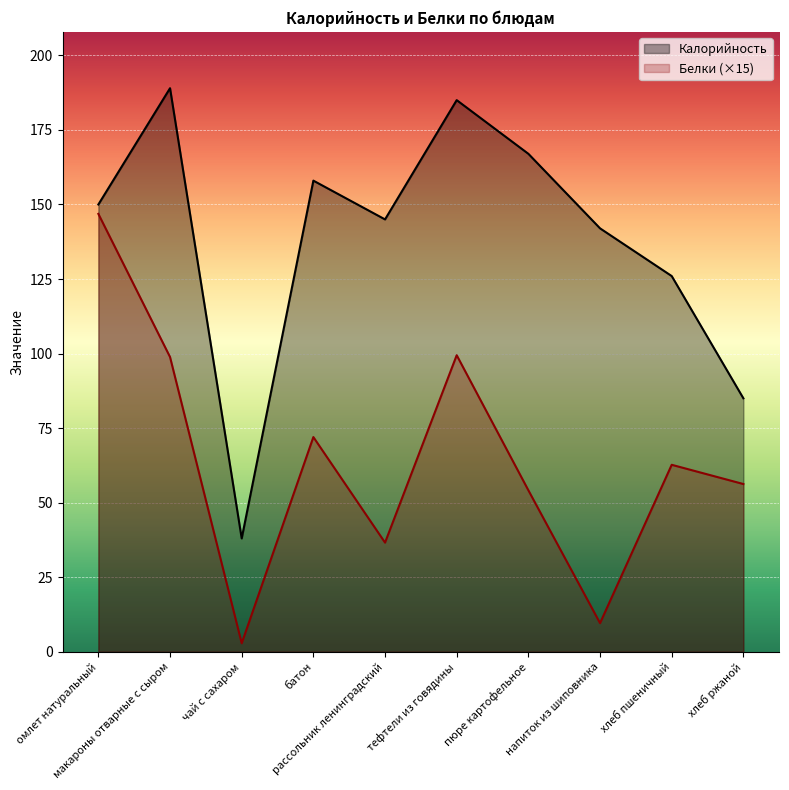

Rank the categories by Калорийность value from highest to lowest.

макароны отварные с сыром, тефтели из говядины, пюре картофельное, батон, омлет натуральный, рассольник ленинградский, напиток из шиповника, хлеб пшеничный, хлеб ржаной, чай с сахаром